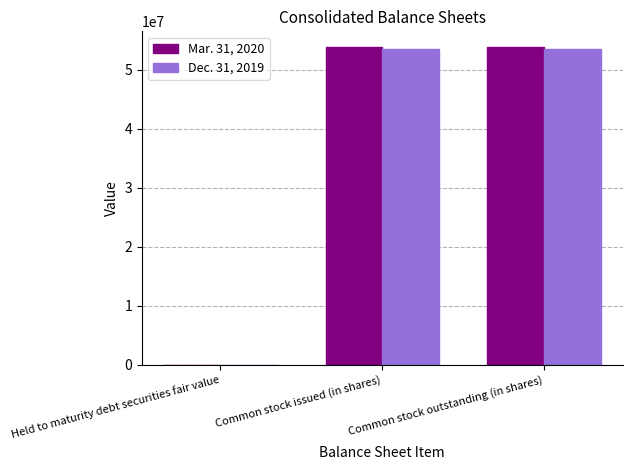

What is the maximum value shown in the chart?

53844009